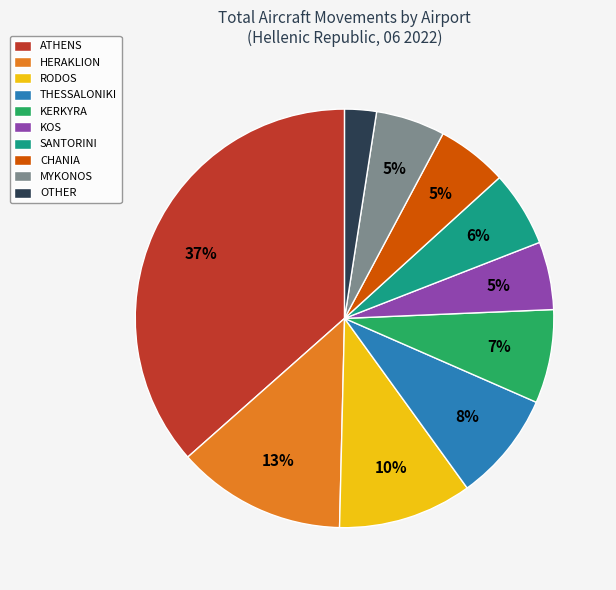

To the nearest percent, what percentage of the pie is MYKONOS?

5%